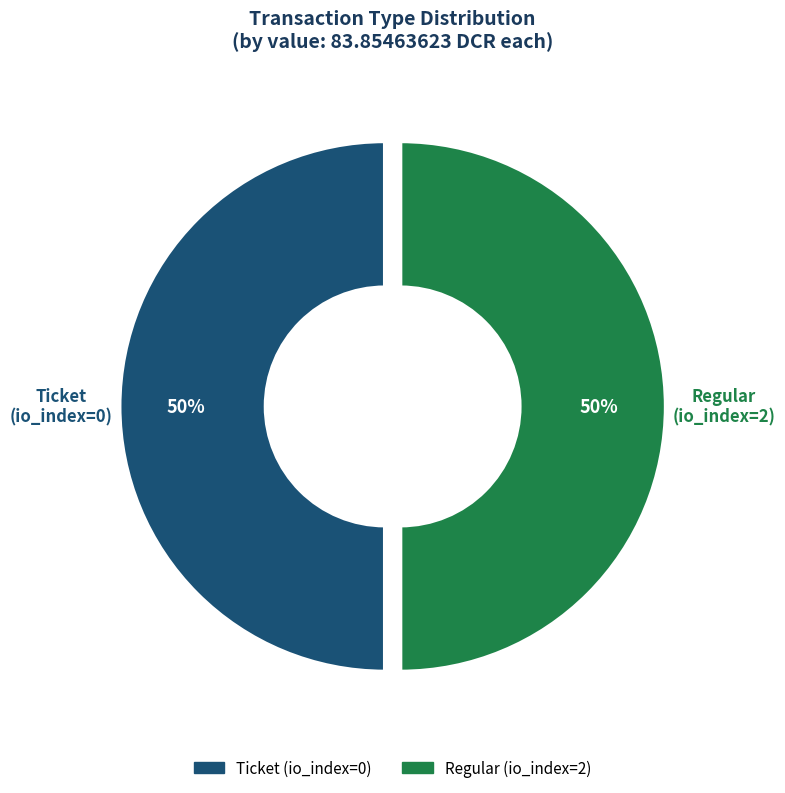

What percentage is the Regular slice, to the nearest percent?

50%